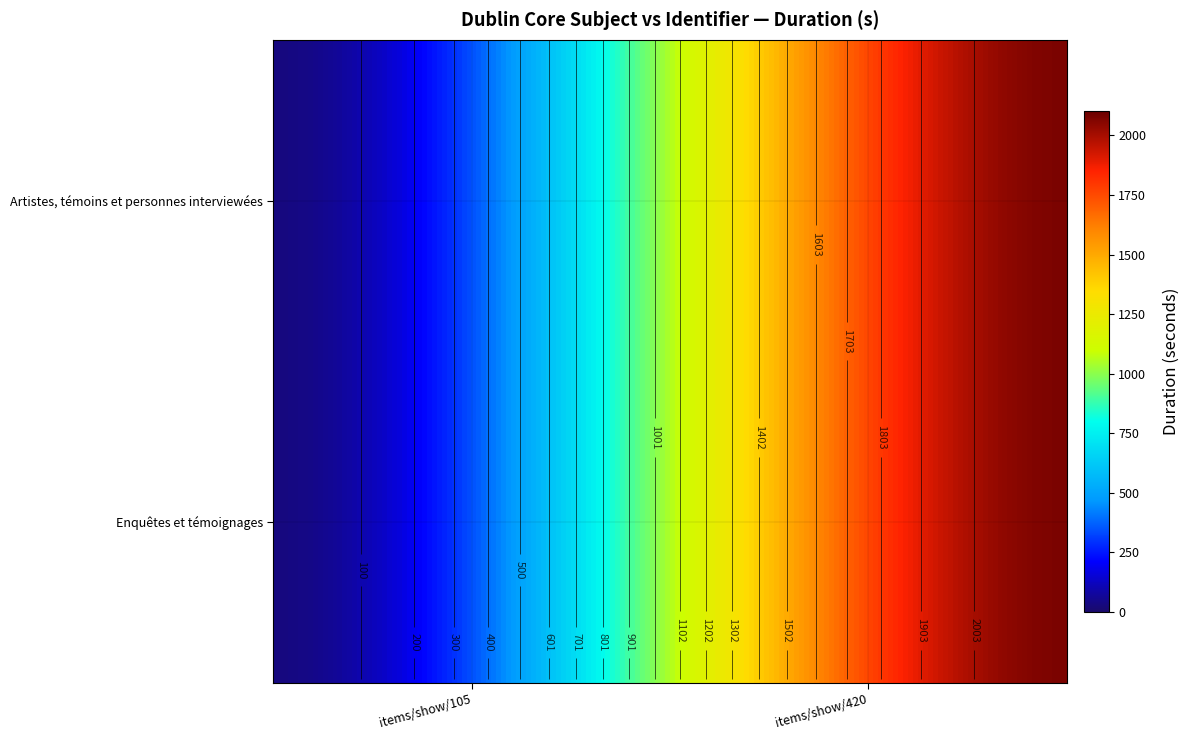

How many positive values does the Enquêtes et témoignages series have?

1